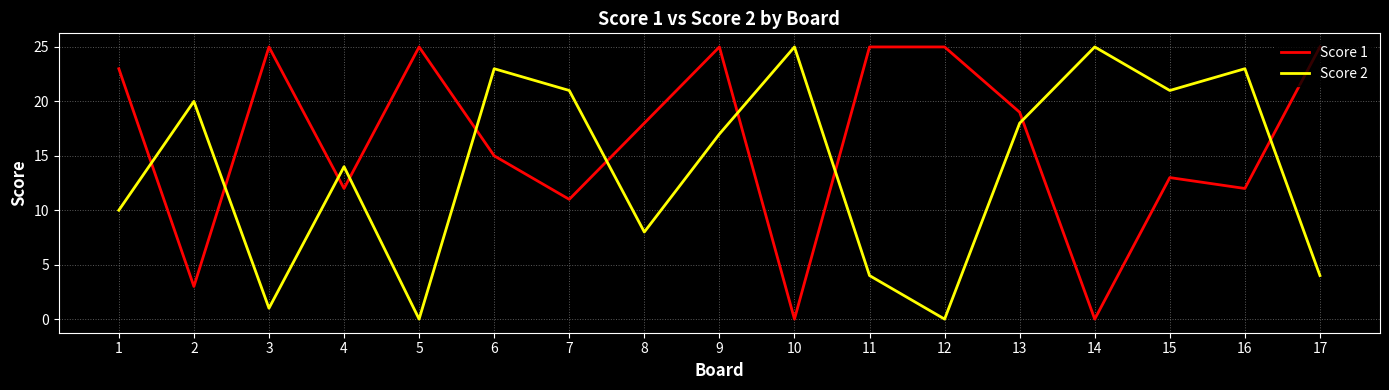

Which series changed the most between 5 and 11?

Score 2